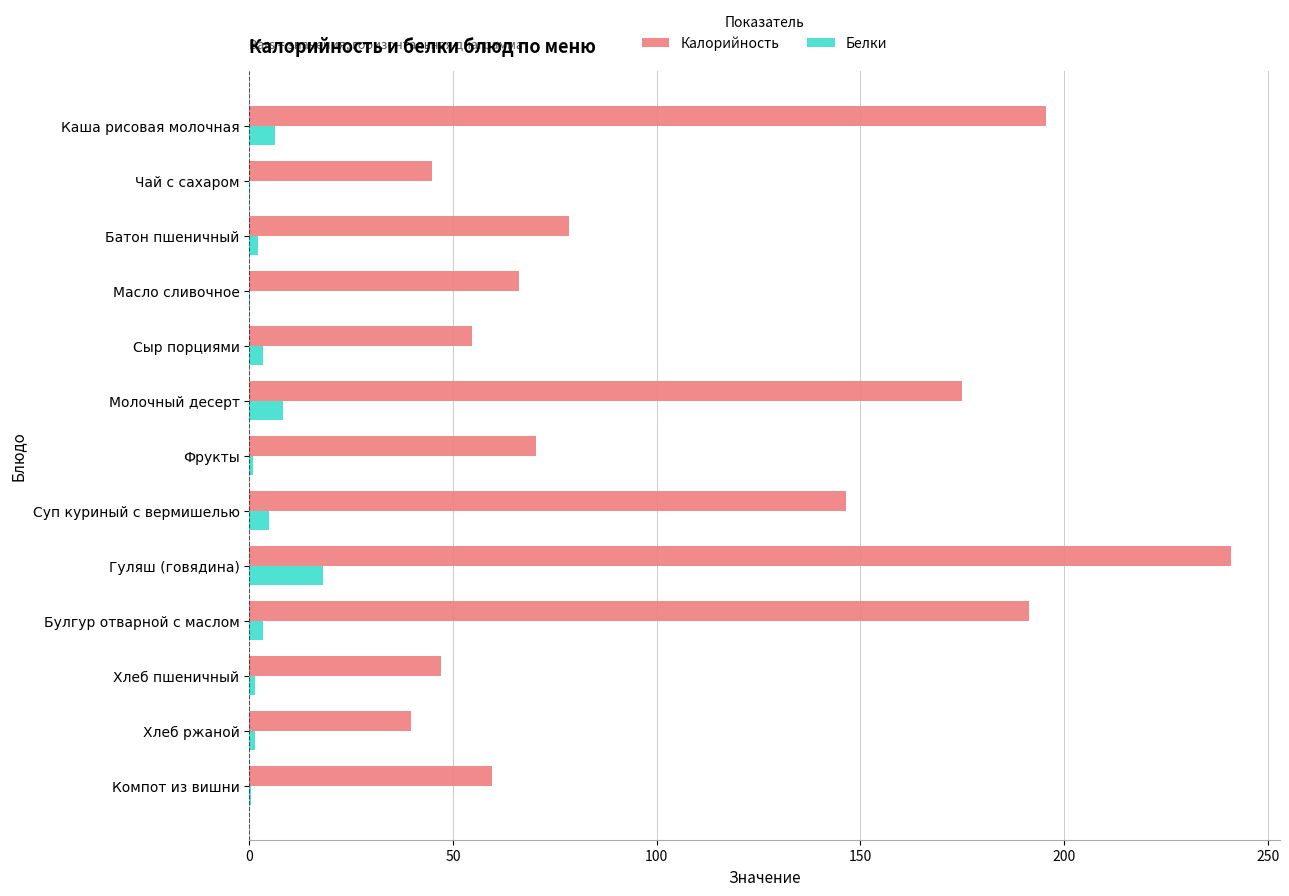

What is the sum of all Белки values?

50.9